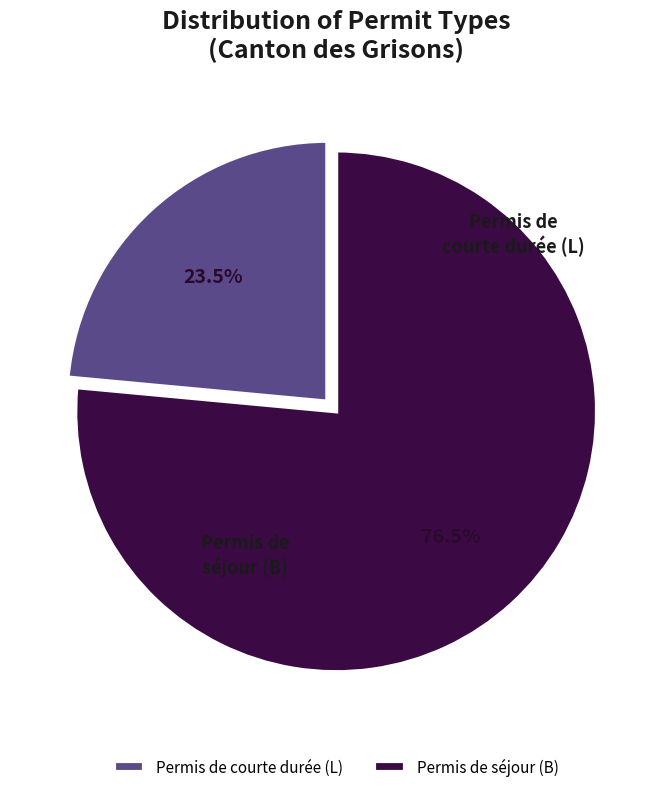

Rank the categories by value from lowest to highest.

Permis de courte durée (L), Permis de séjour (B)